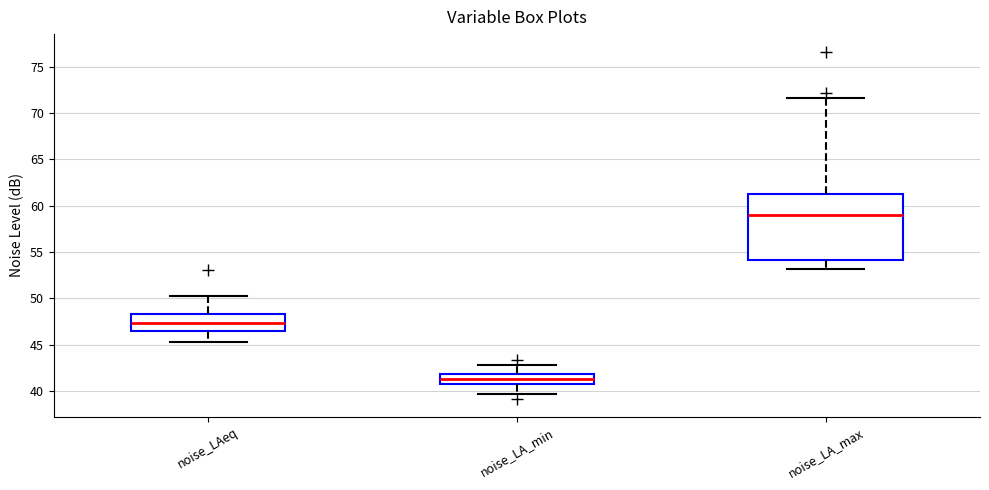

Where does the lower whisker of the box for noise_LAeq end on the y-axis? The values are not printed on the chart, so give them approximately, as read against the axis.

45.5